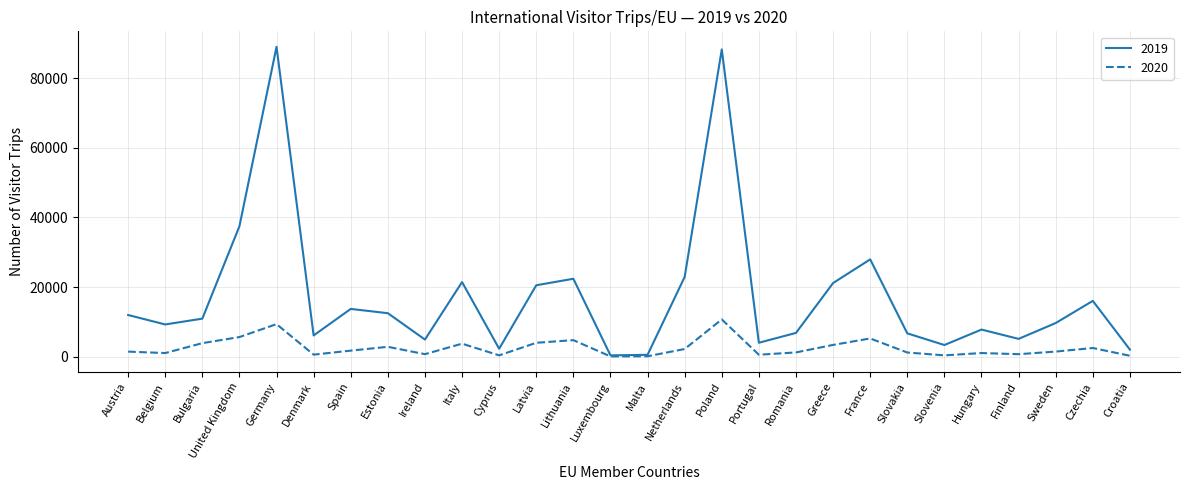

Which series has the largest range (max minus min)?

2019